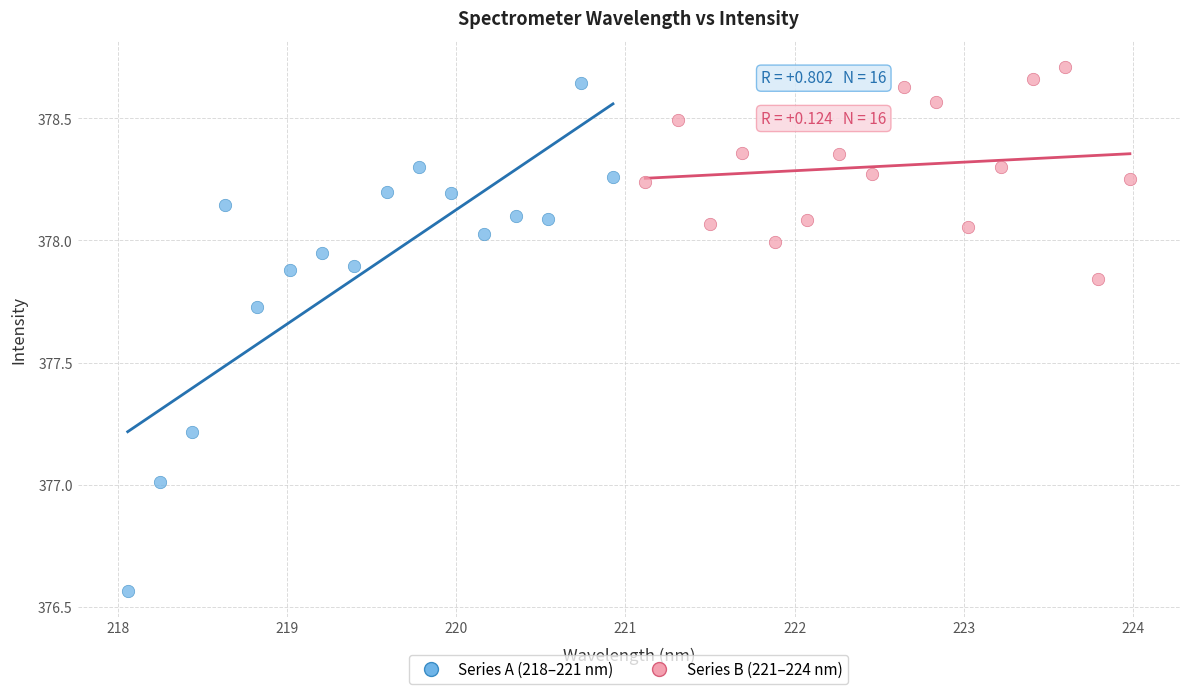

Which series reaches the minimum Y coordinate?

Series A (218–221 nm)